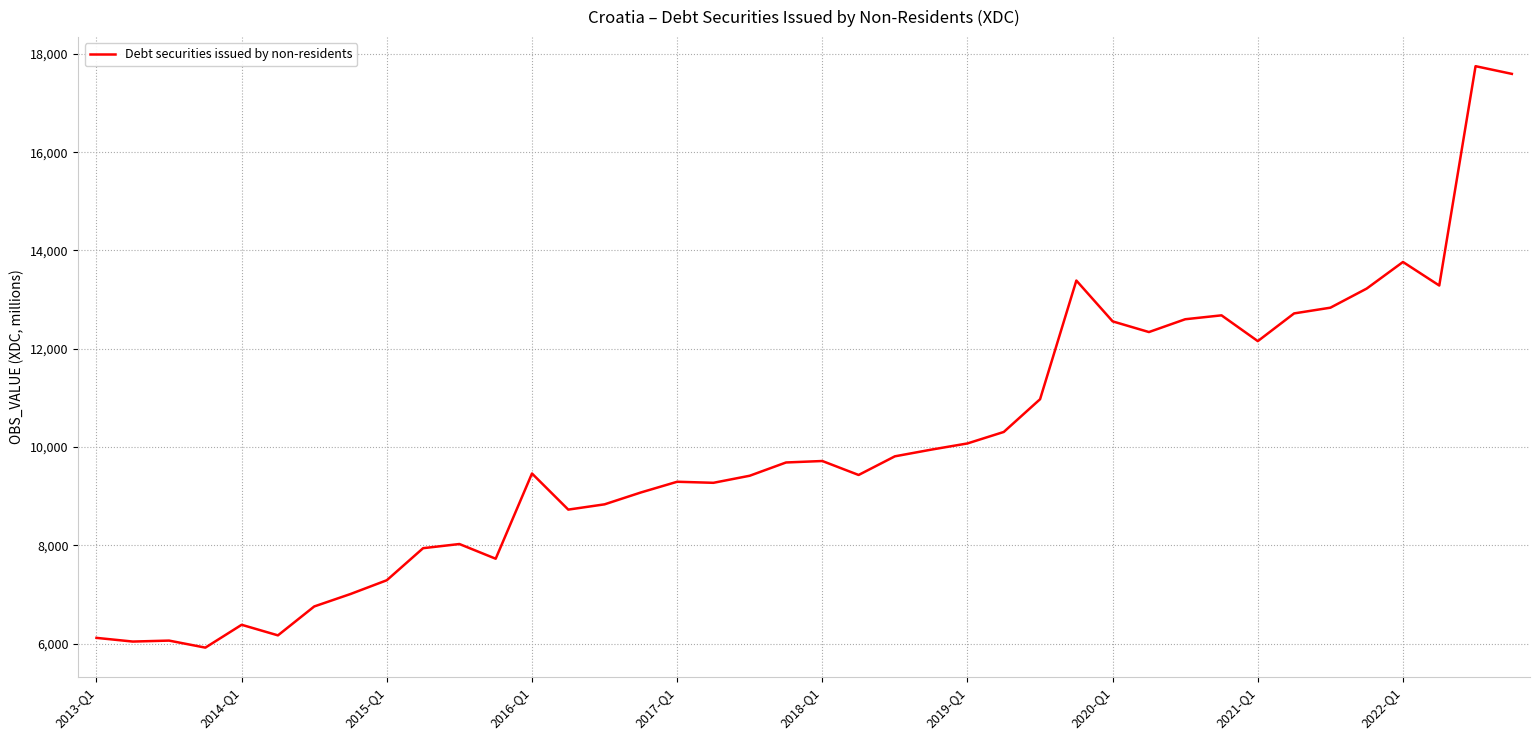

What is the maximum value shown in the chart?

17751.0